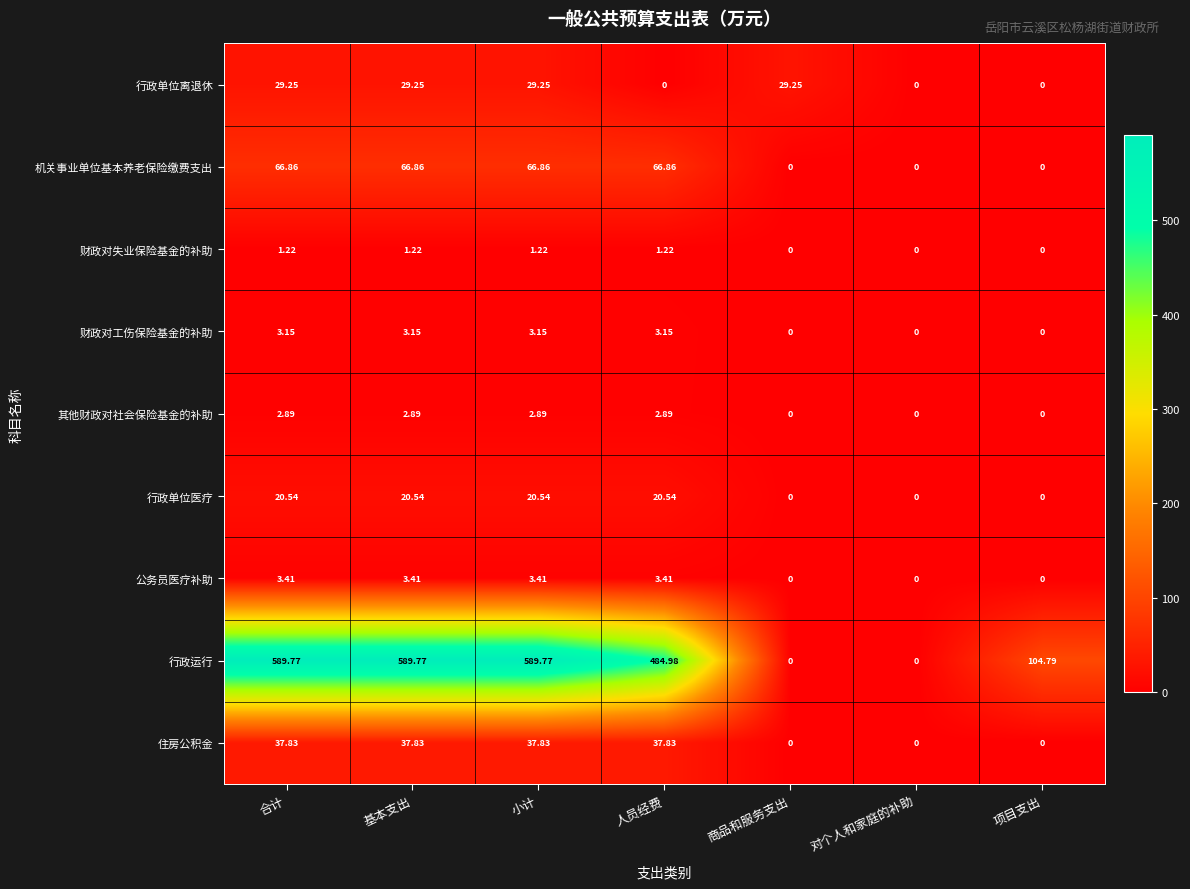

Which series has the largest total across all categories?

行政运行